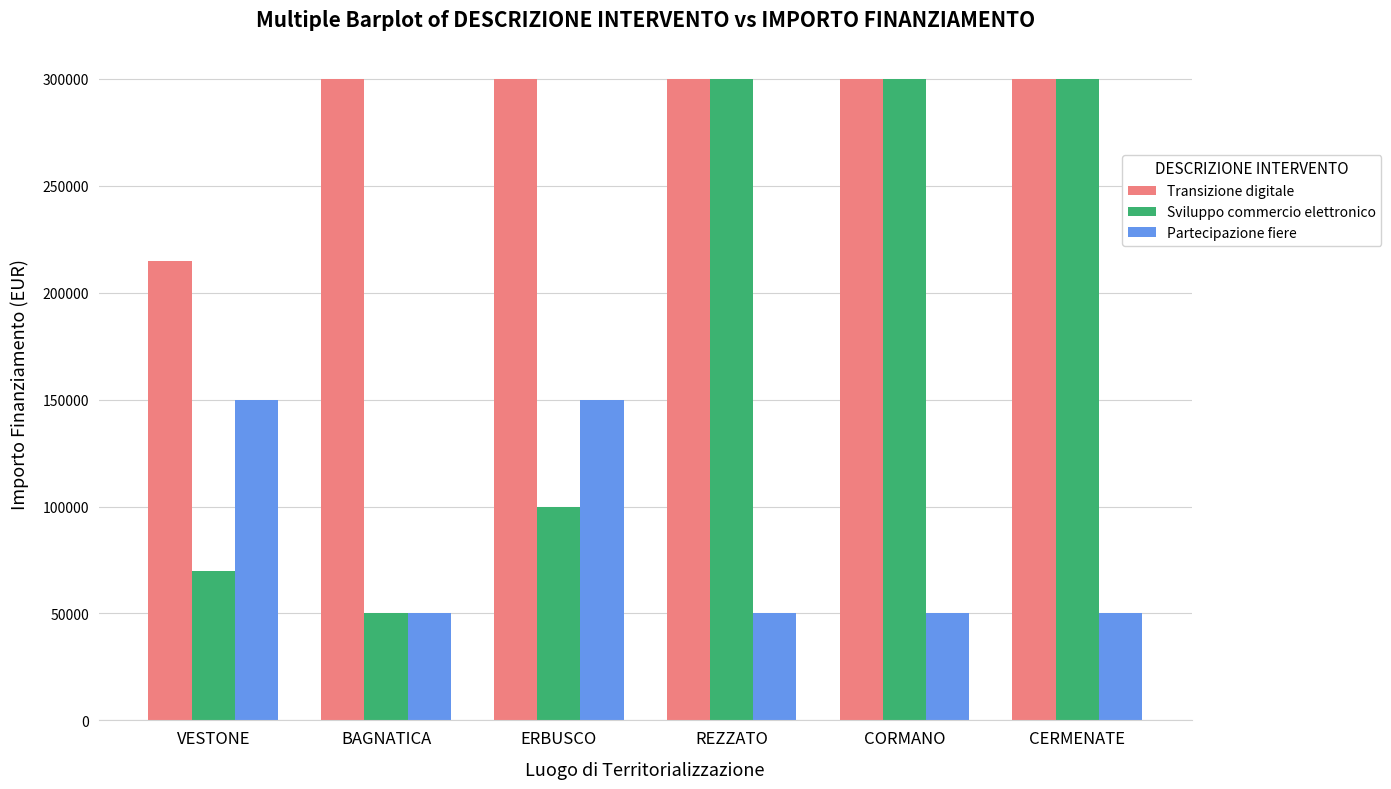

What value does the Sviluppo commercio elettronico series have at REZZATO?

300000